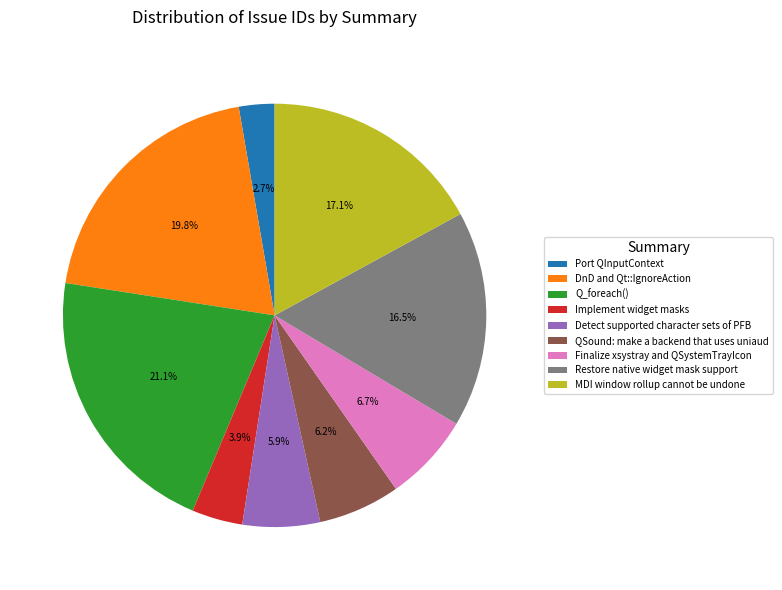

Is it true that Q_foreach() is 21% of the pie?

True